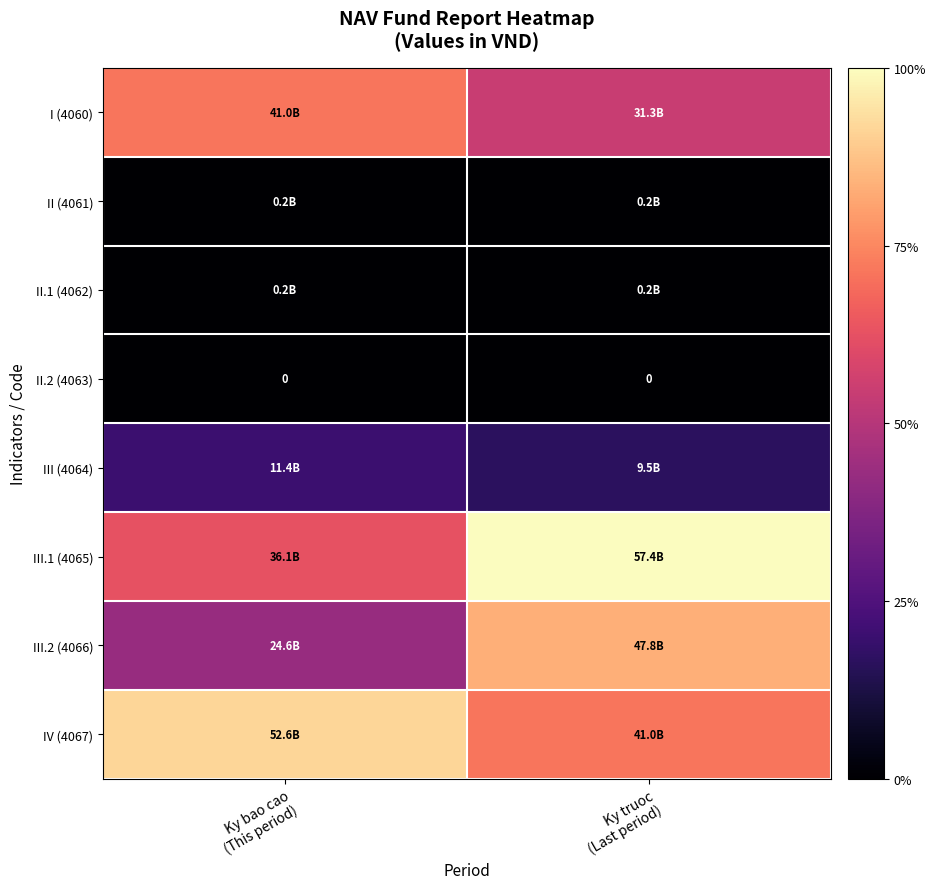

What is the minimum value for I (4060)?

31254159540